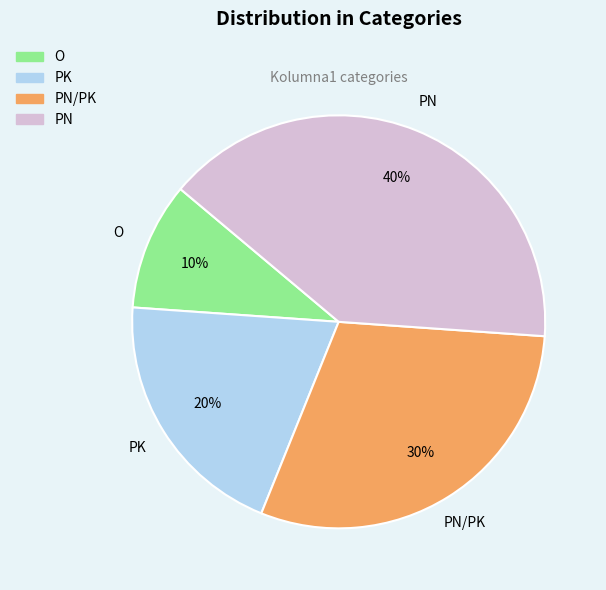

Combined, do PK and O account for over 50%?

No